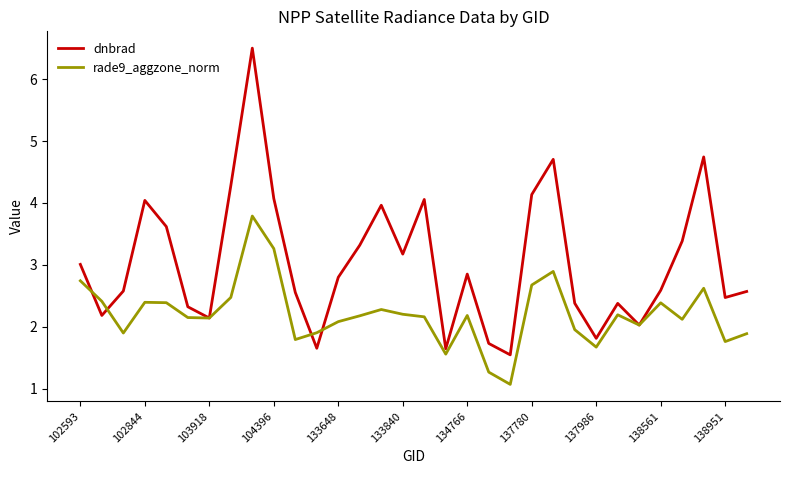

Which series has the largest total across all categories?

dnbrad